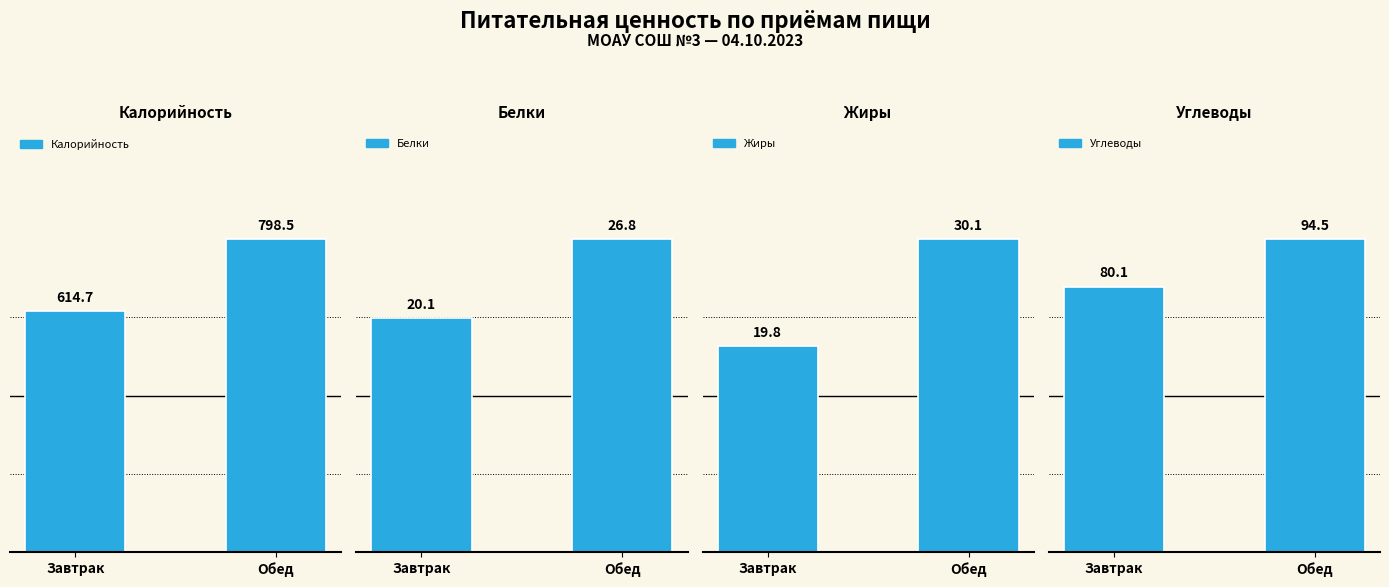

List the series in order of their peak value, lowest first.

Белки, Жиры, Углеводы, Калорийность